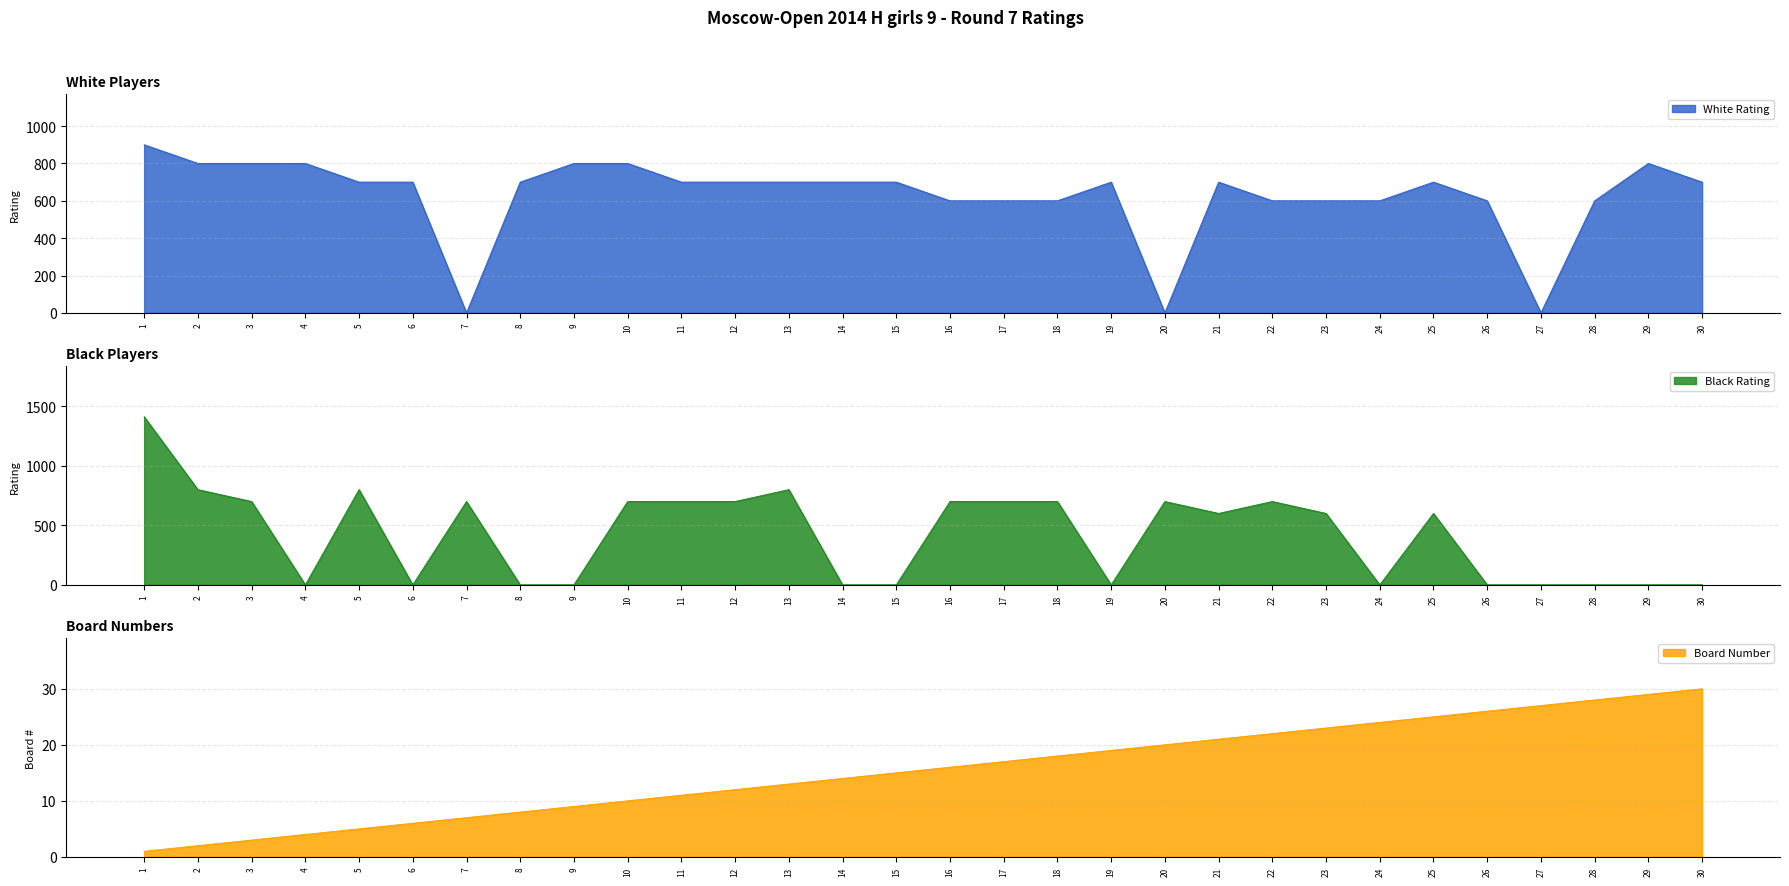

Which has a higher value, 4 or 6?

4